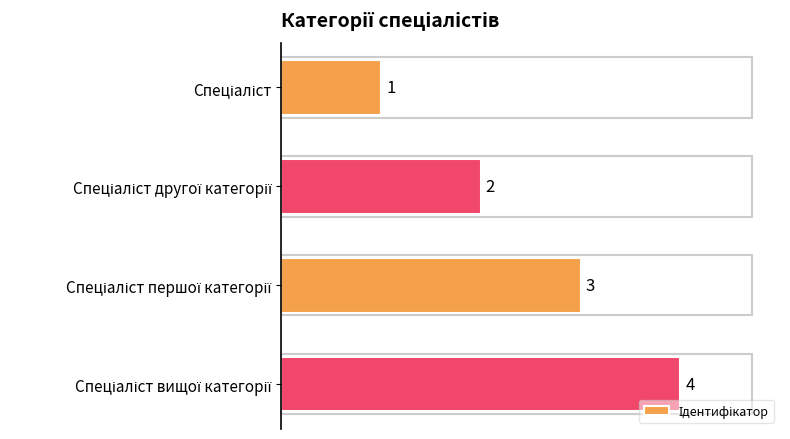

What is the value of the 1st bar from the top?

1